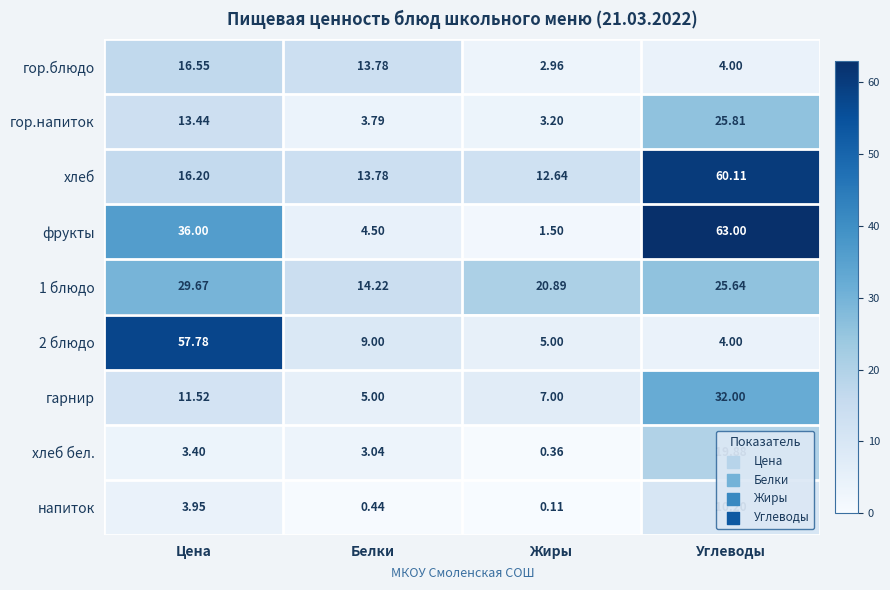

Rank the categories by хлеб value from highest to lowest.

Углеводы, Цена, Белки, Жиры